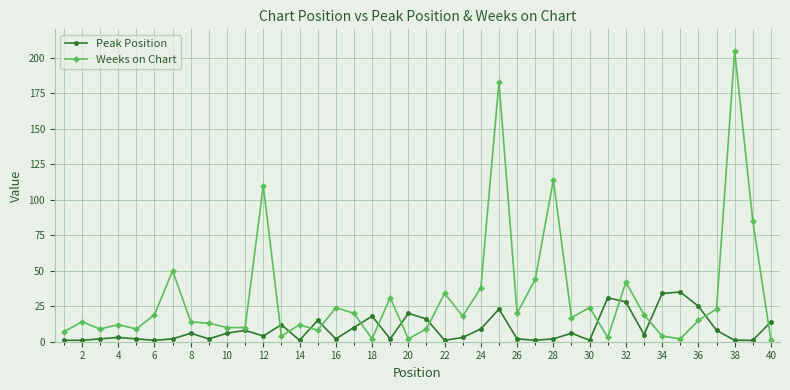

True or false: Peak Position has more than 0 points higher than both neighbors.

True